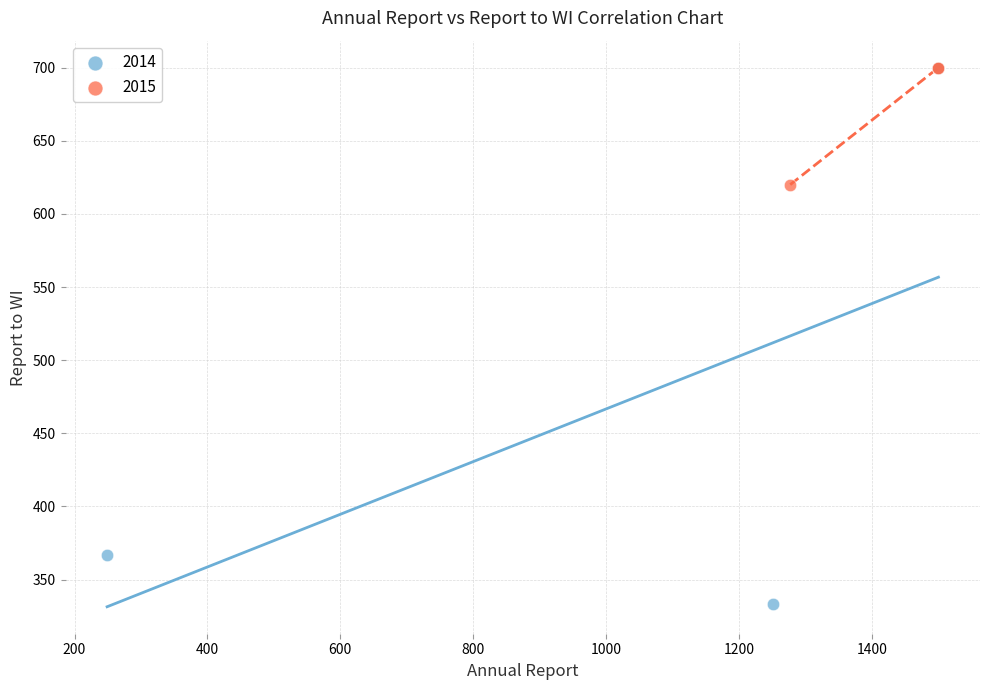

Which series has the widest spread of Y values?

2014